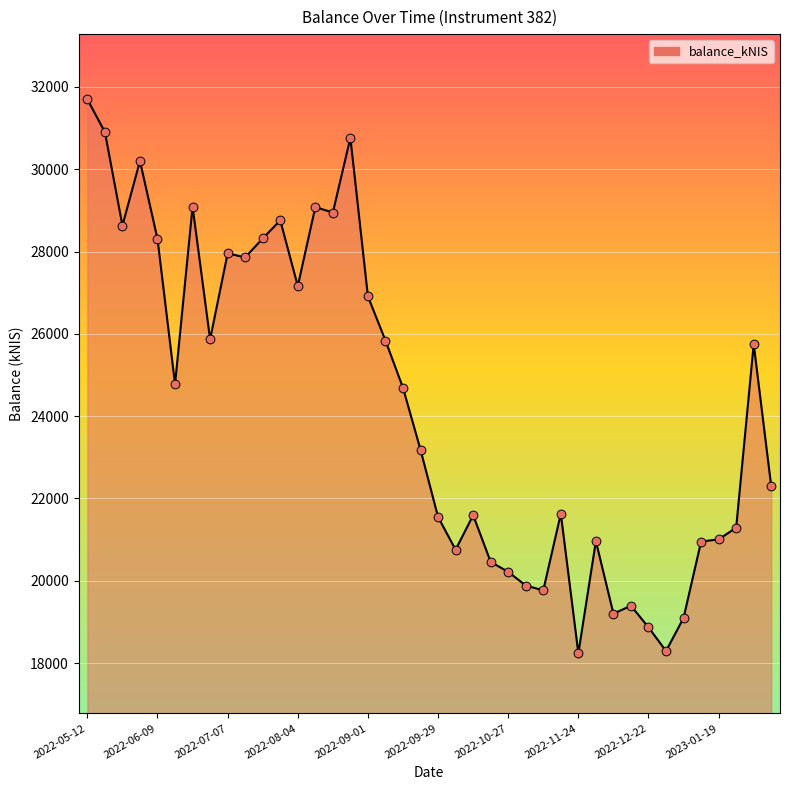

What is the difference between the maximum and minimum values?

13461.4